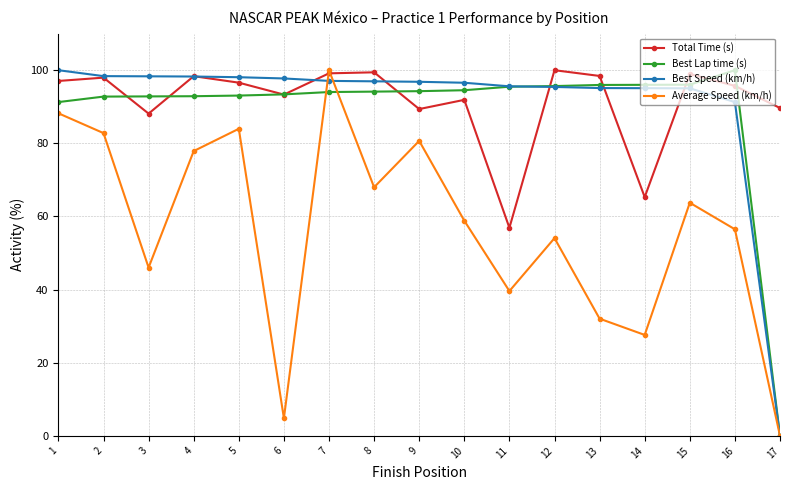

What is the total value across all series at 2?

371.9